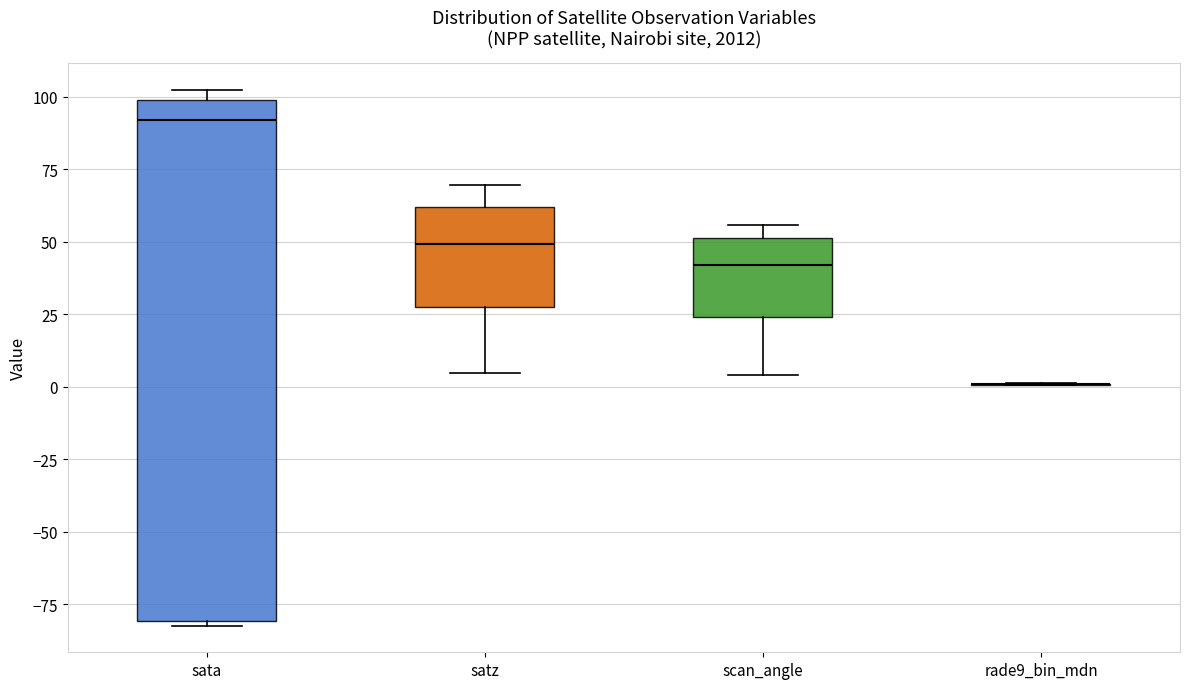

Where is the upper edge of the box for sata on the y-axis? The values are not printed on the chart, so give them approximately, as read against the axis.

100